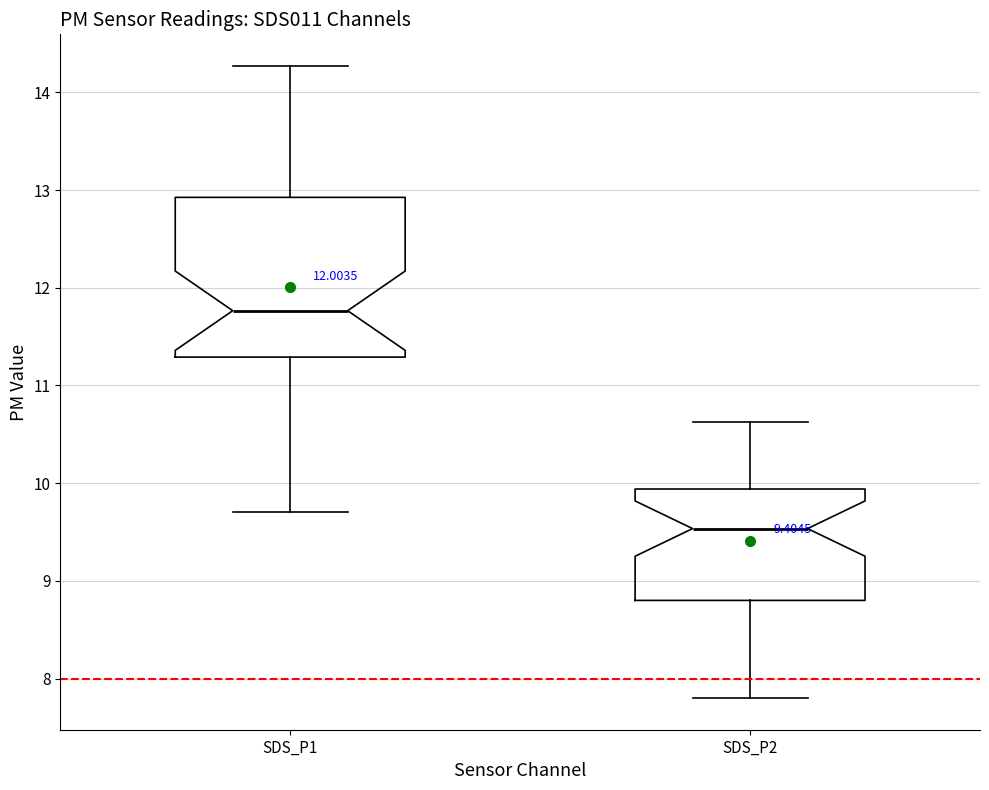

Comparing the boxes themselves (not the whiskers), which one is the tallest?

SDS_P1